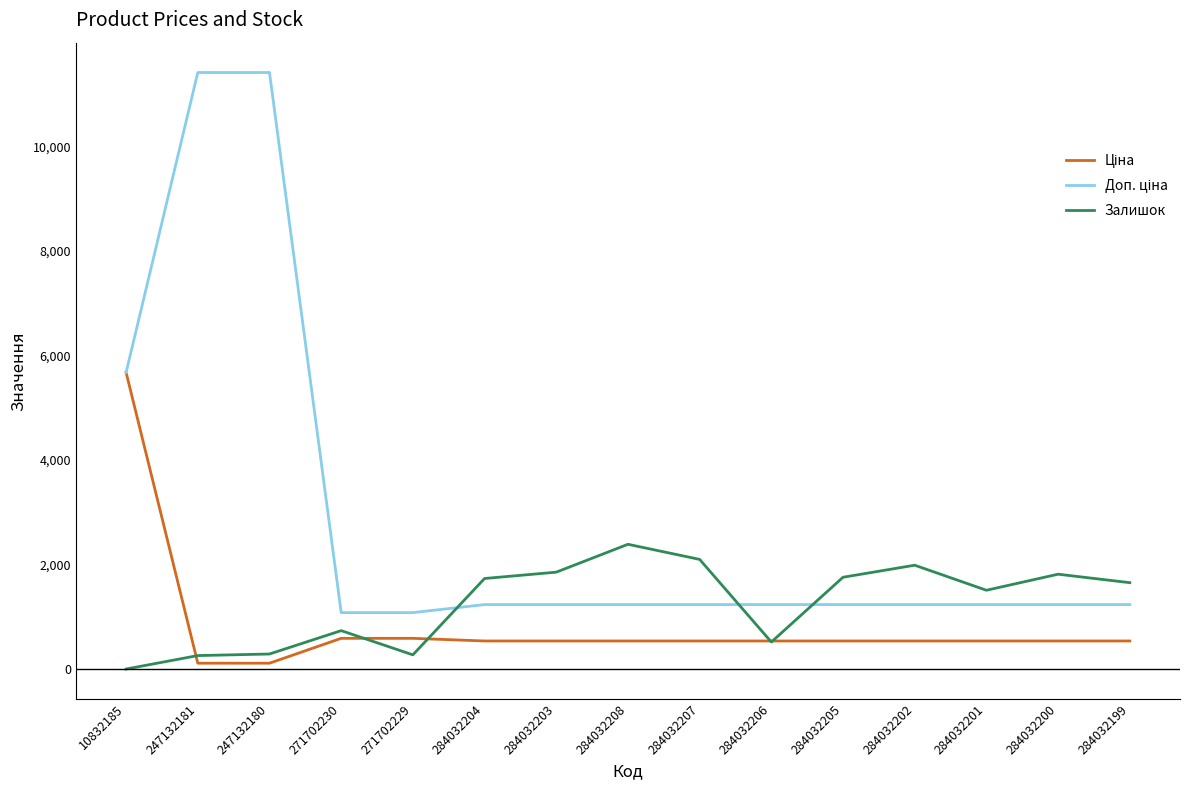

True or false: Залишок has a value of 1988.0 at 284032202.

True